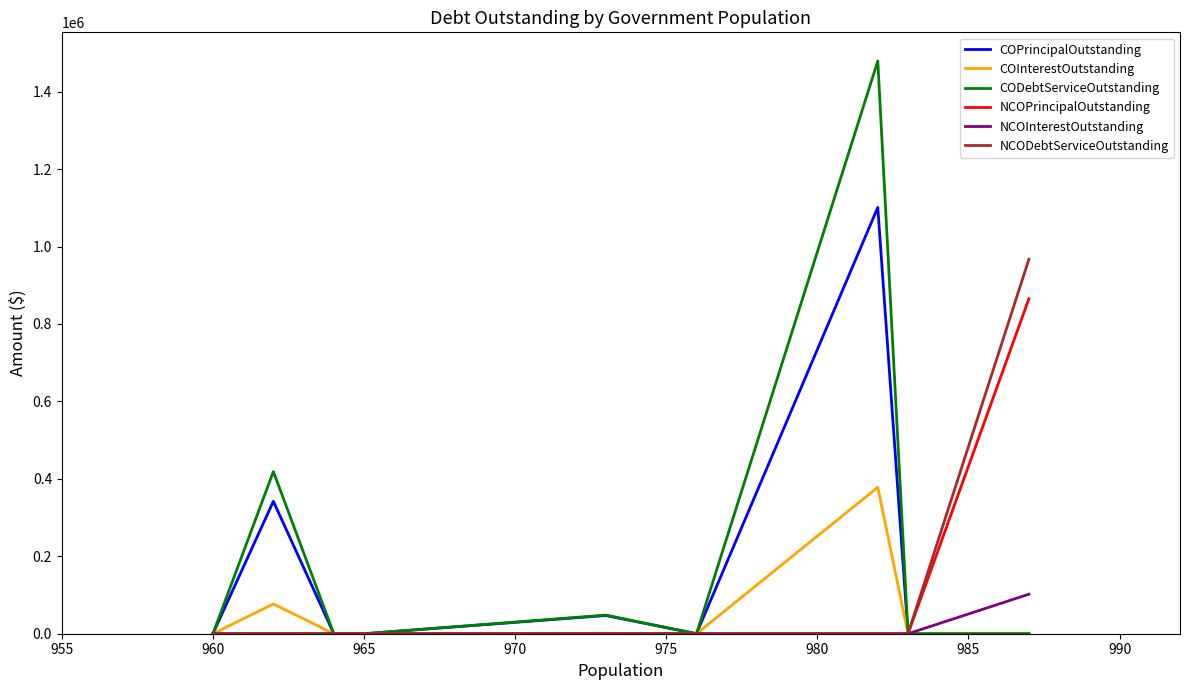

True or false: COPrincipalOutstanding and NCOInterestOutstanding cross at least once.

False